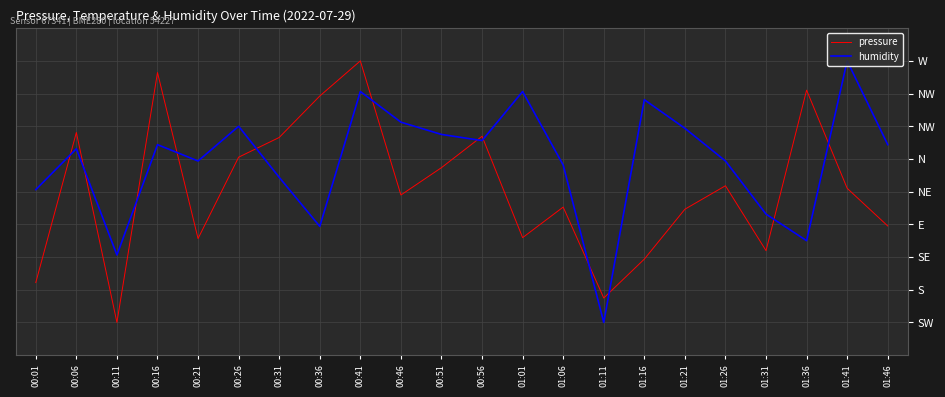

What is the sum of all pressure values?

617.0